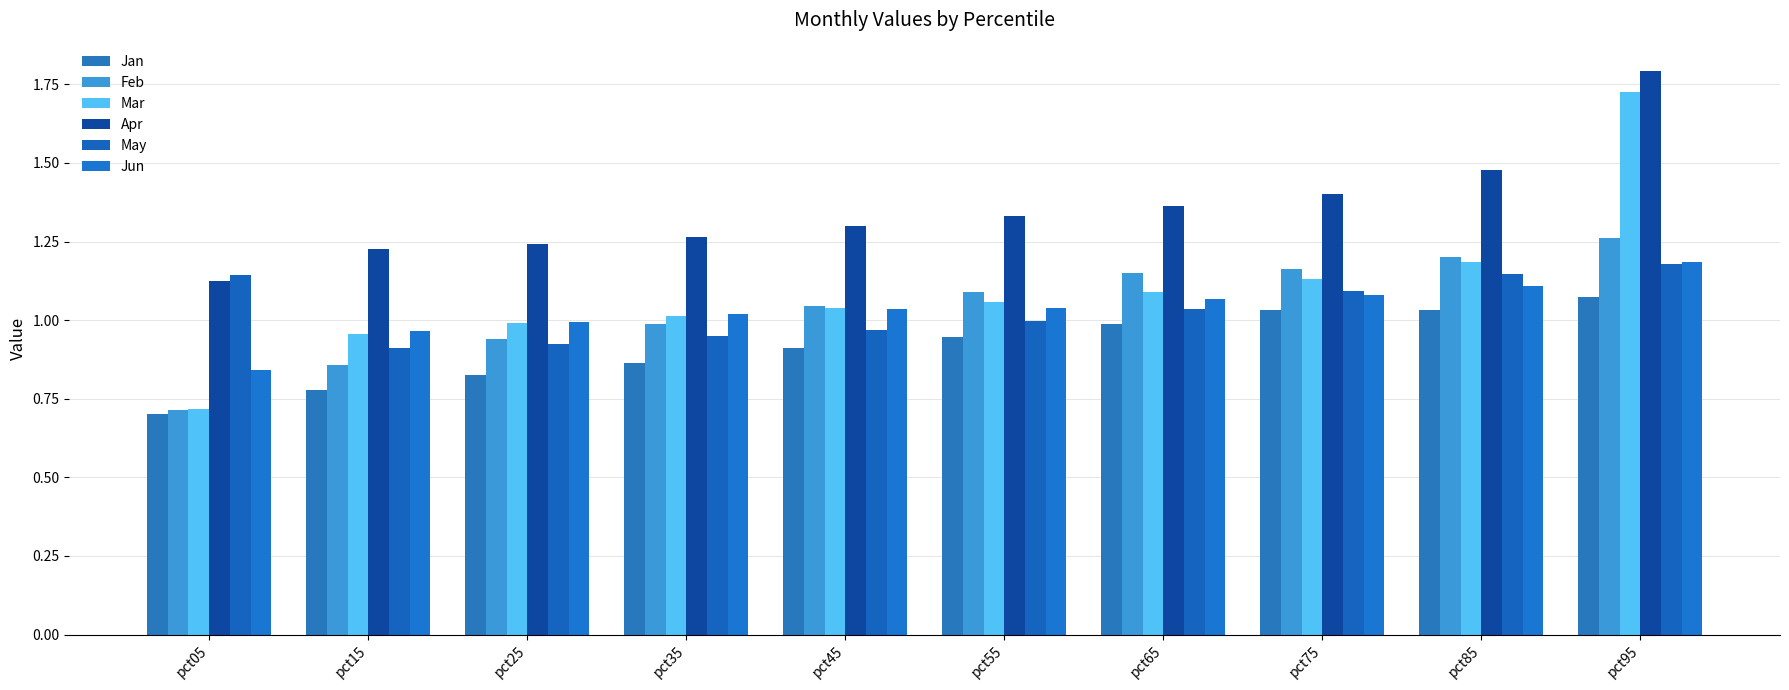

Reading left to right, list all the values displayed in this chart.

Jan: 0.7	0.8	0.8	0.9	0.9	0.9	1.0	1.0	1.0	1.1
Feb: 0.7	0.9	0.9	1.0	1.0	1.1	1.1	1.2	1.2	1.3
Mar: 0.7	1.0	1.0	1.0	1.0	1.1	1.1	1.1	1.2	1.7
Apr: 1.1	1.2	1.2	1.3	1.3	1.3	1.4	1.4	1.5	1.8
May: 1.1	0.9	0.9	0.9	1.0	1.0	1.0	1.1	1.1	1.2
Jun: 0.8	1.0	1.0	1.0	1.0	1.0	1.1	1.1	1.1	1.2